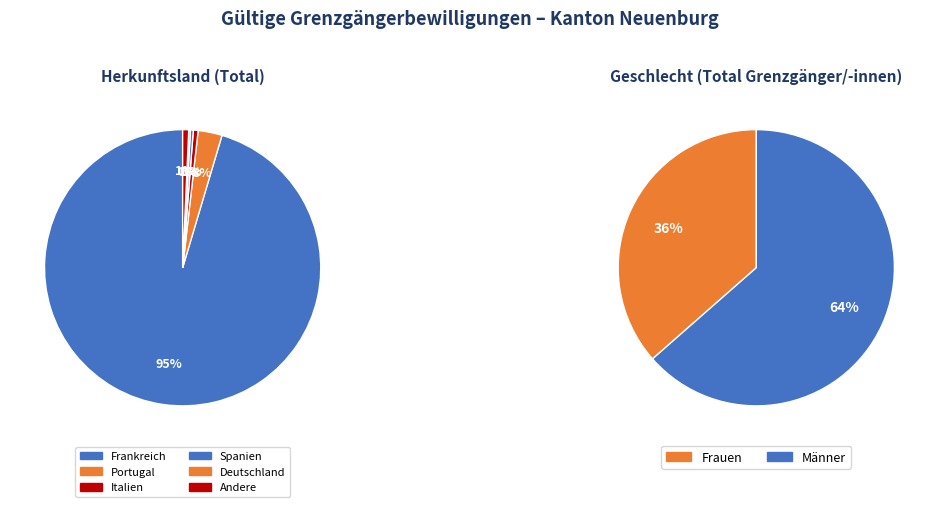

Does 1 account for over 50% of the chart?

No